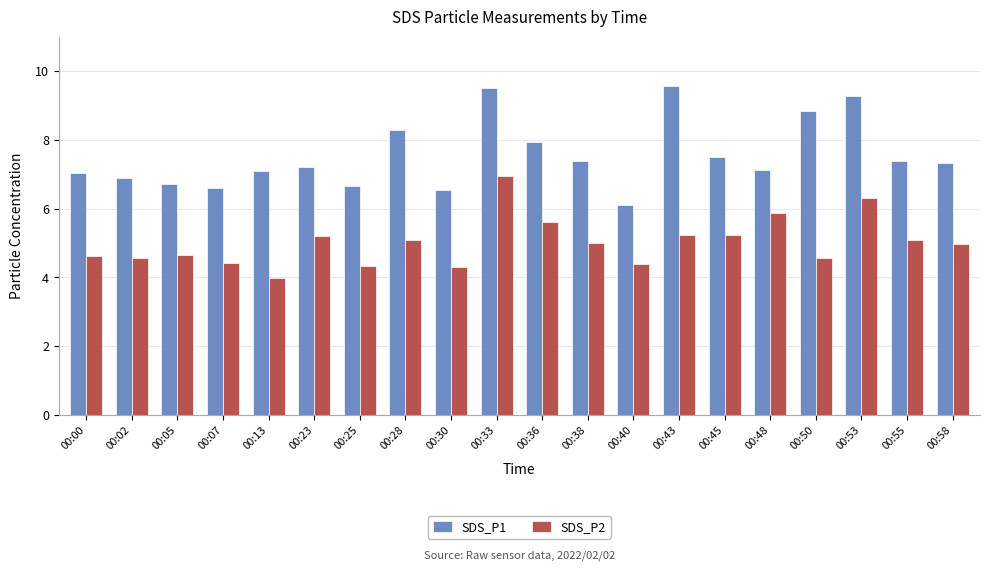

What is the difference between the SDS_P1 values at 00:00 and 00:45?

0.5